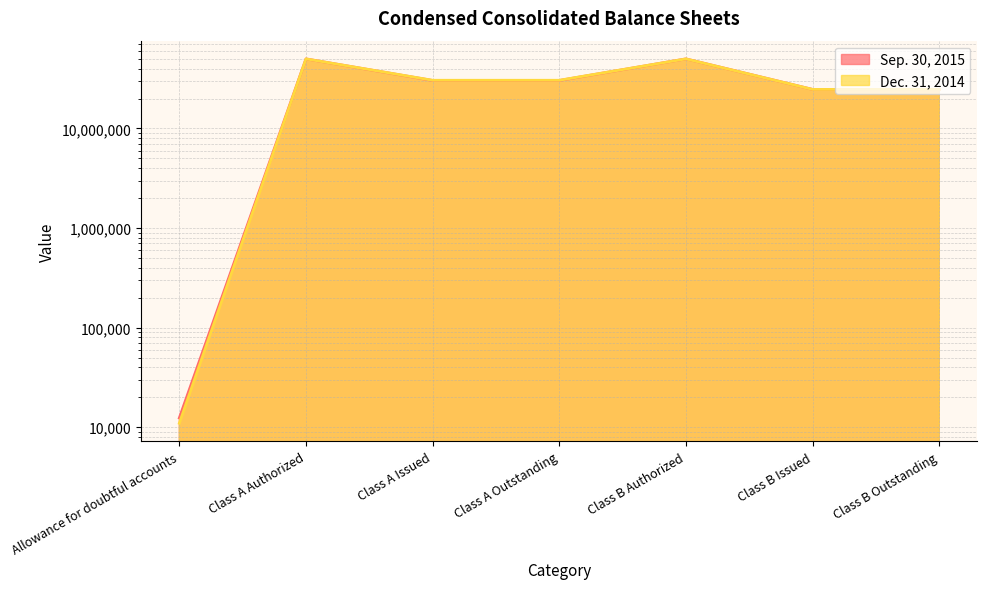

What is the maximum value for Sep. 30, 2015?

50000000